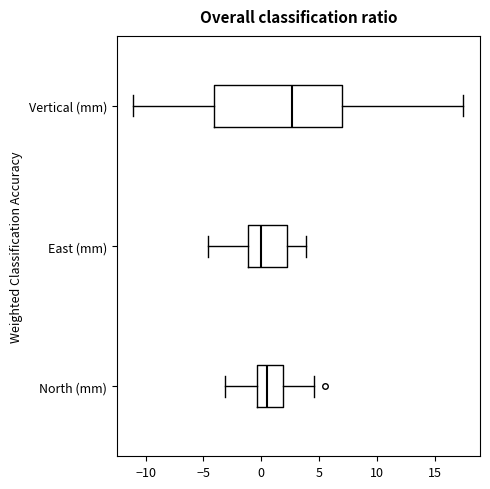

Reading bottom to top, transcribe this box plot: for each box, give where its median line is, the range the box spans, and where its two whiskers end, as read against the x-axis. The values are not printed on the chart, so give them approximately, as read against the axis.

North (mm): median 0.5, box -0.5 to 2.0, whiskers -3.0 to 4.5
East (mm): median 0.0, box -1.0 to 2.0, whiskers -4.5 to 4.0
Vertical (mm): median 2.5, box -4.0 to 7.0, whiskers -11.0 to 17.5